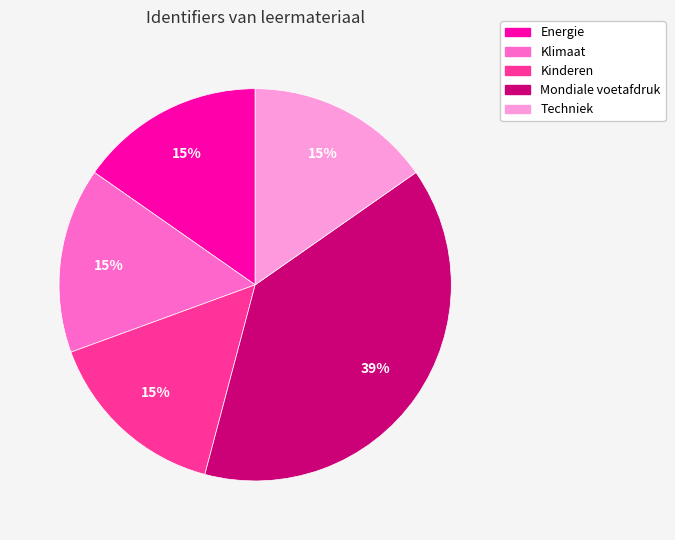

To the nearest percent, what is the difference between the largest and smallest slice percentages?

24%